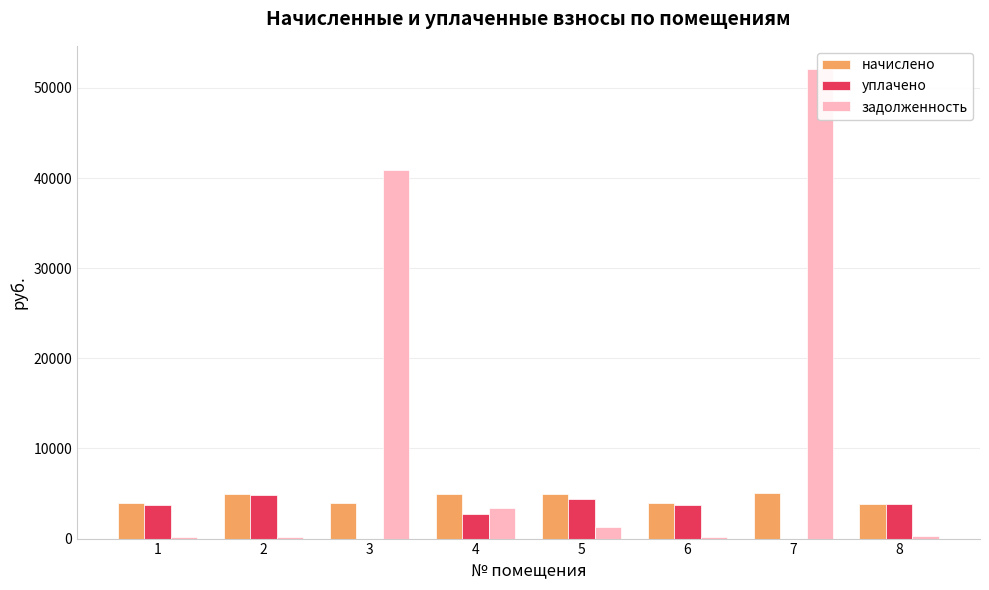

How many data points in начислено are less than 4930?

4